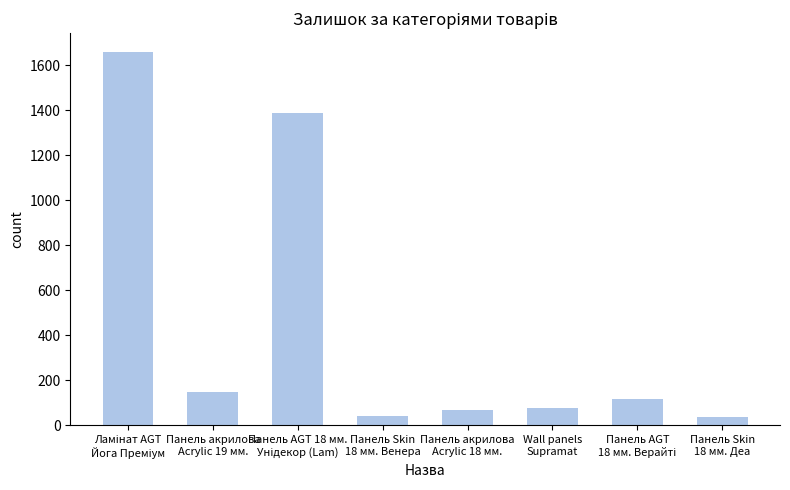

Are the bars horizontal?

No